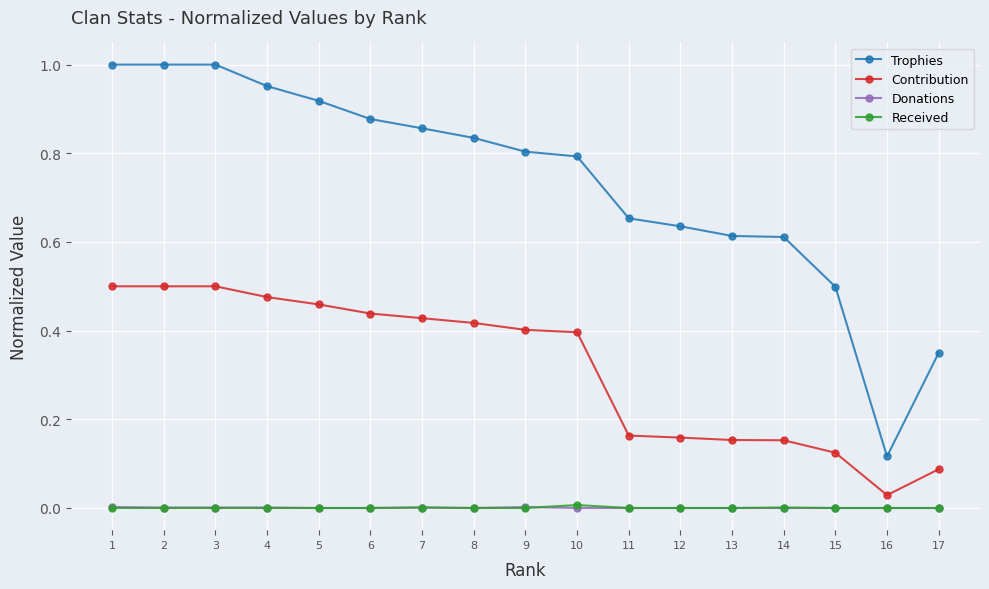

Is it true that Received equals 0.0 at 9?

True